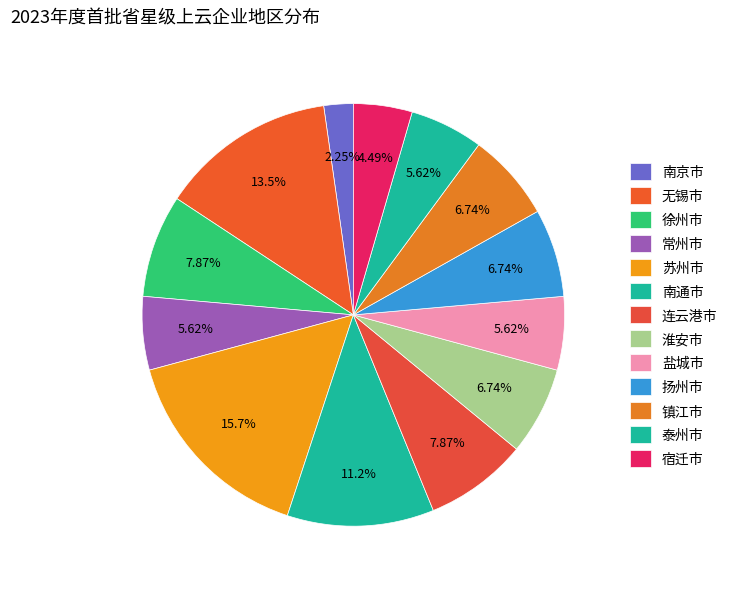

To the nearest percent, what is the average slice percentage?

8%